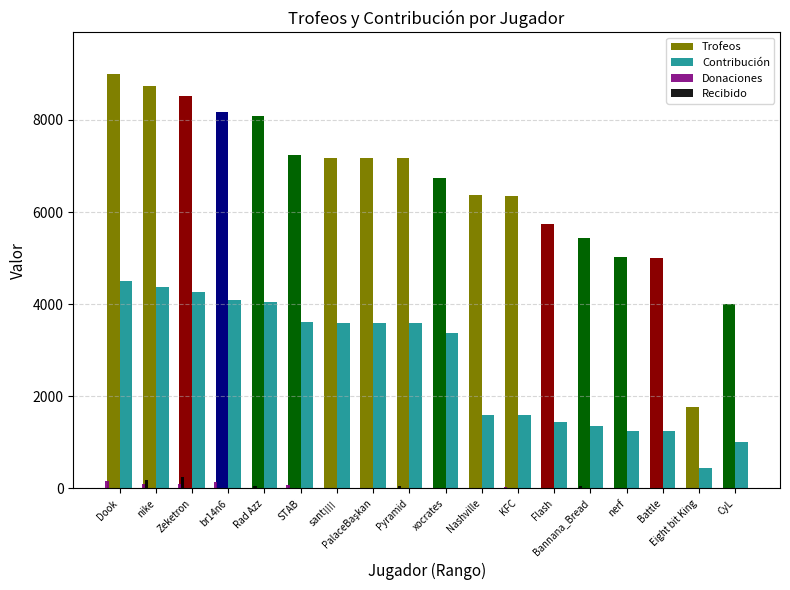

The Trofeos series shows 8737 at nike. True or false?

True